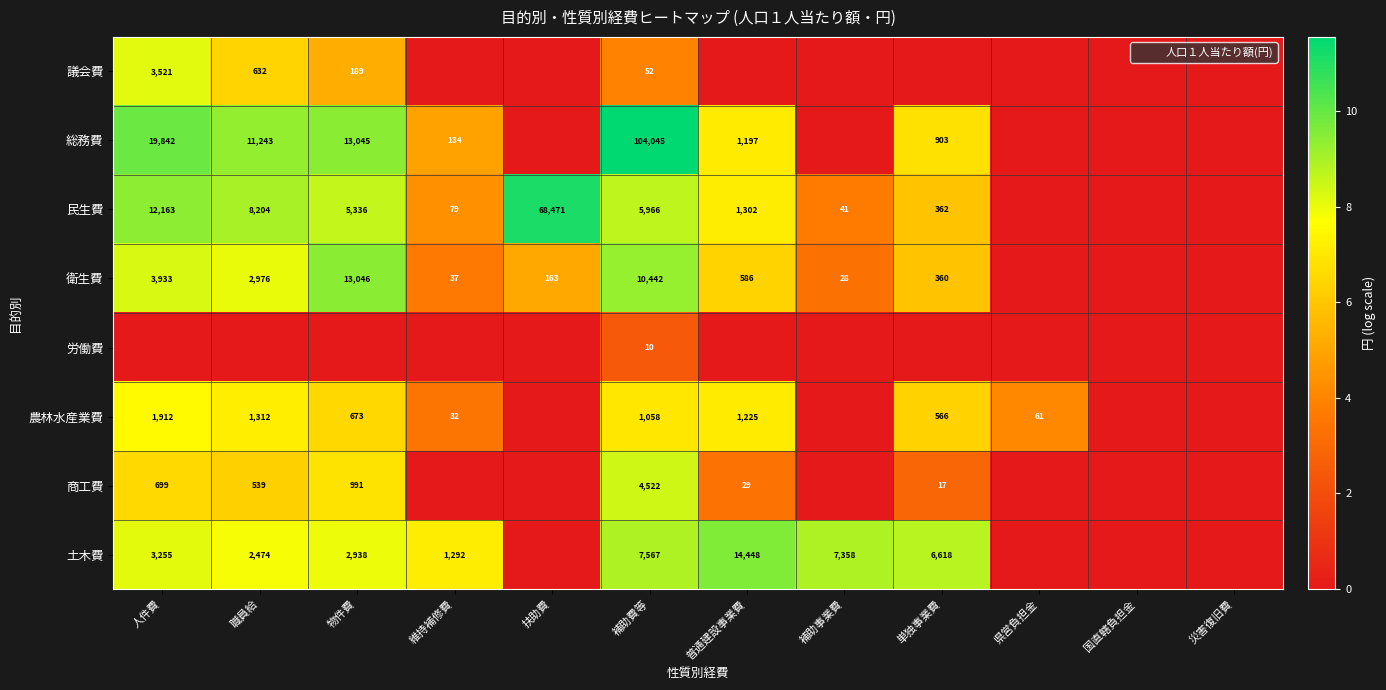

At how many categories does at least one series exceed 5?

9